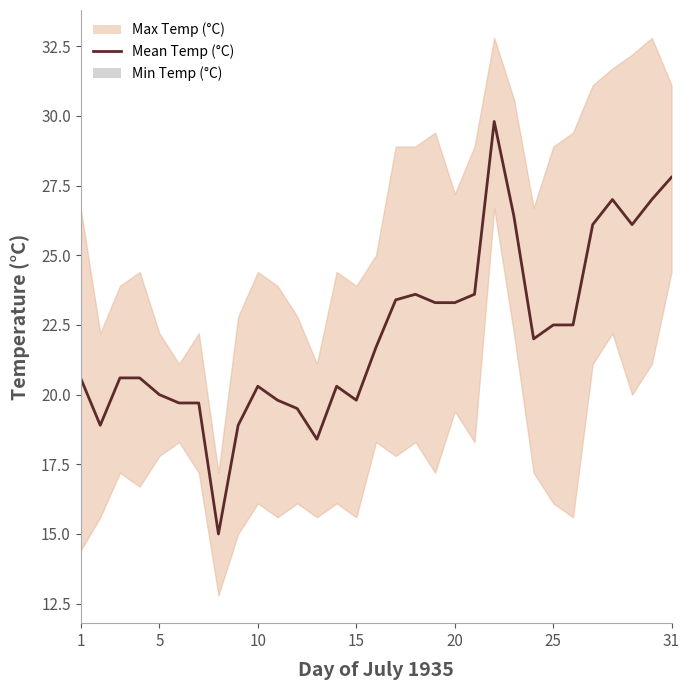

The Mean Temp (°C) series shows 20.6 at 1. True or false?

True